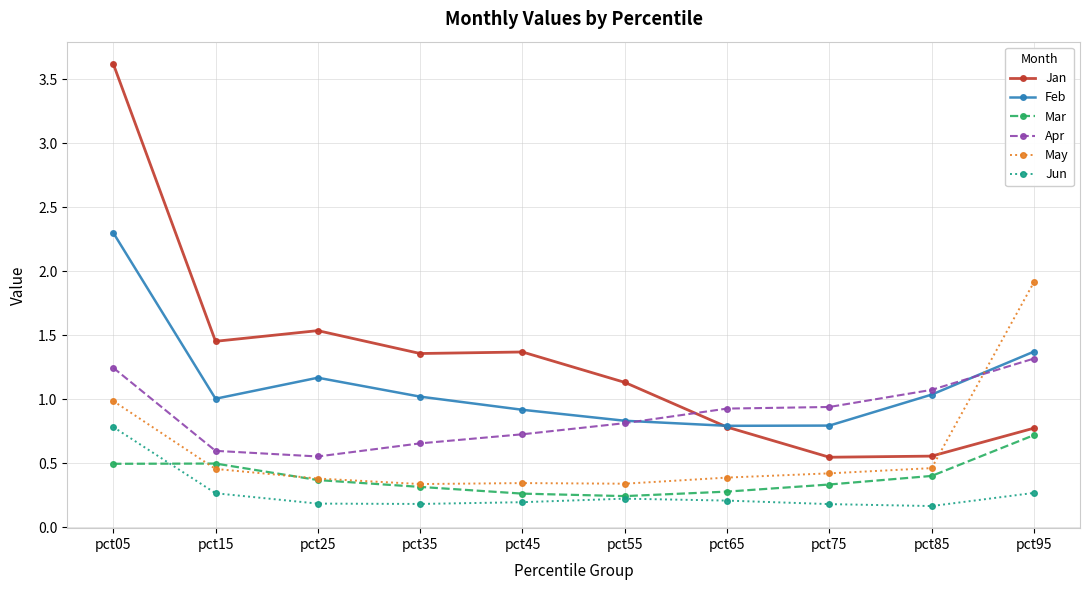

In Feb, how many points are higher than both neighbors (excluding endpoints)?

1